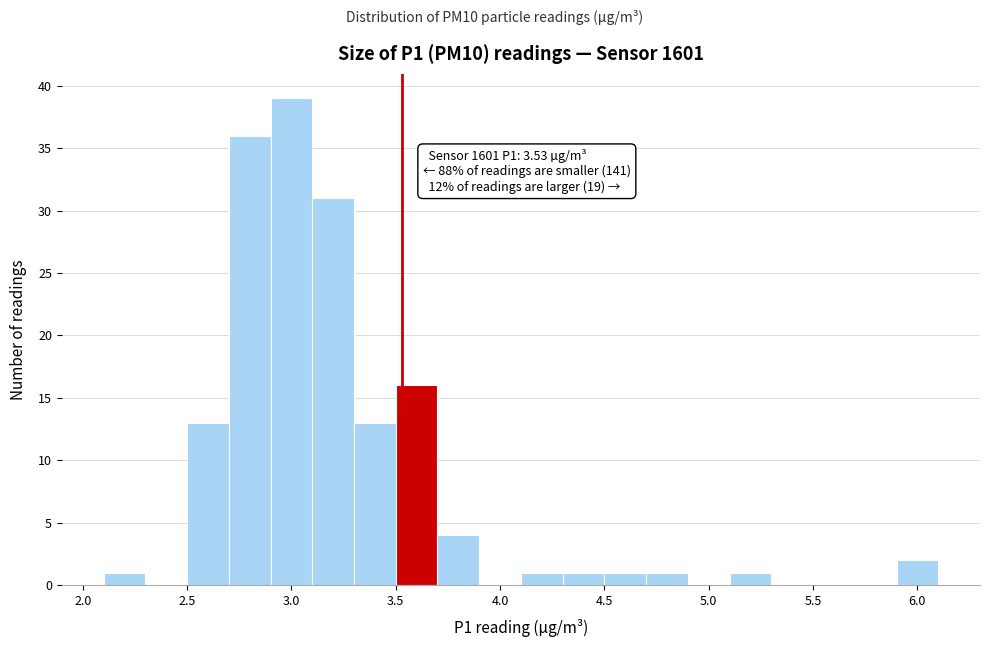

Which range on the x-axis has the tallest bar?

2.9 to 3.1